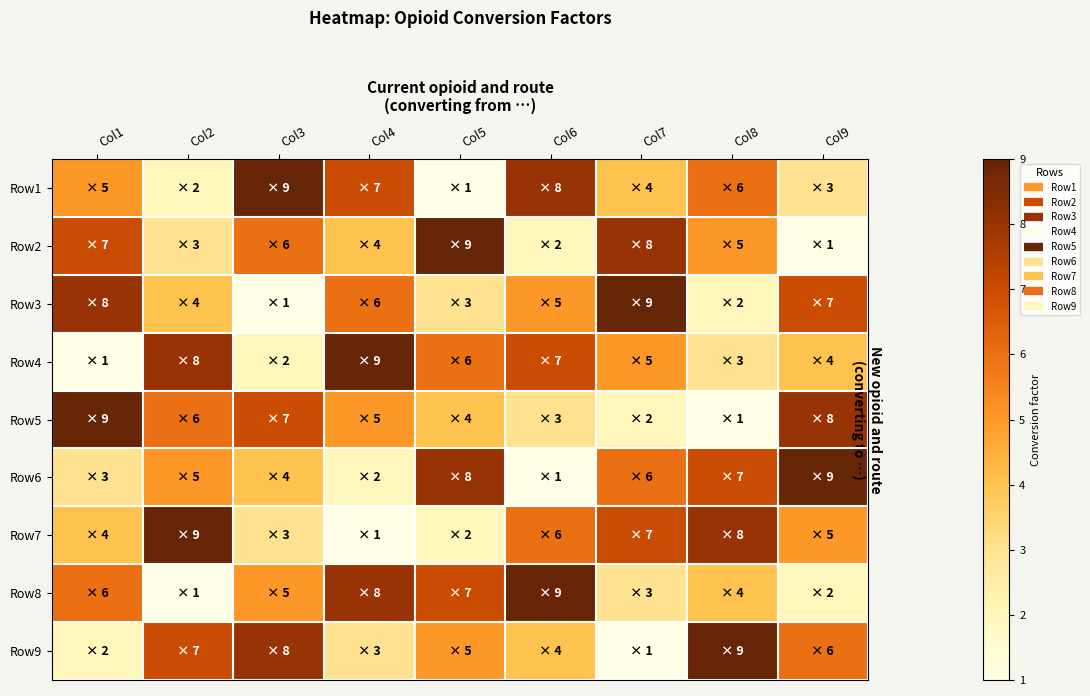

Which series has the largest total across all categories?

Row1